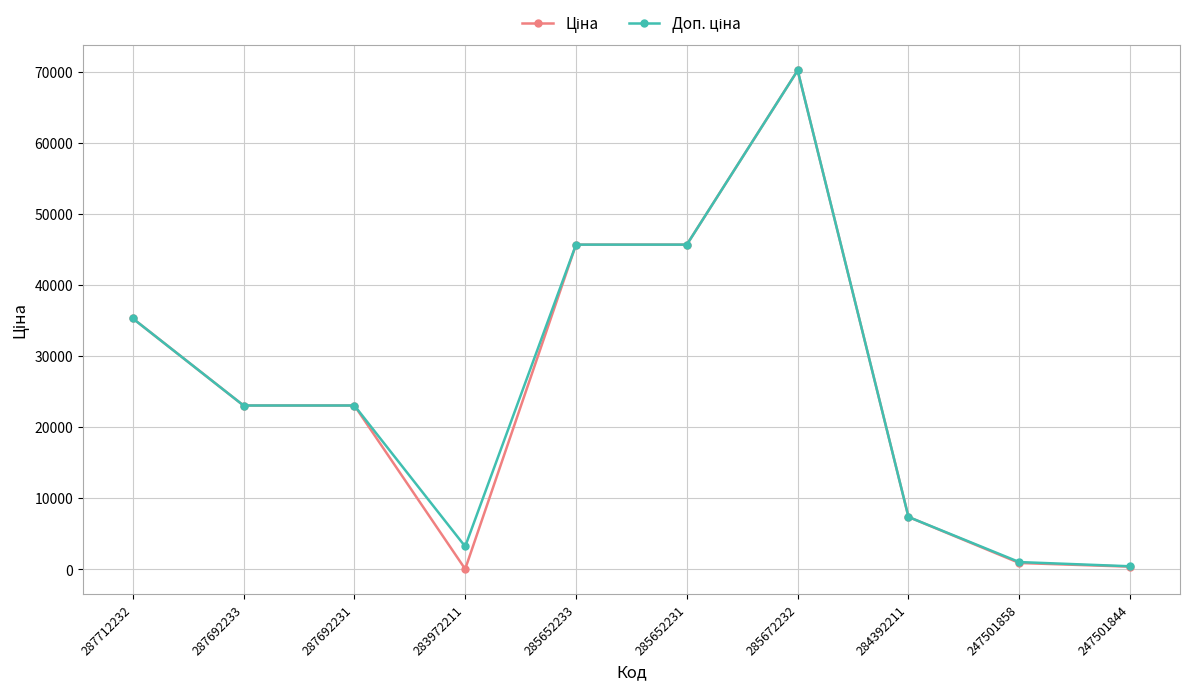

At which category does the chart reach its peak across all series?

285672232